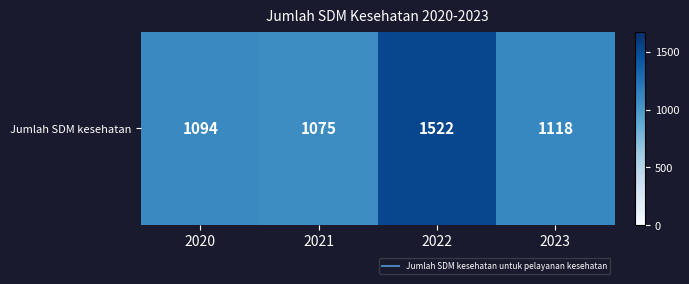

At which category does the chart reach its peak across all series?

2022